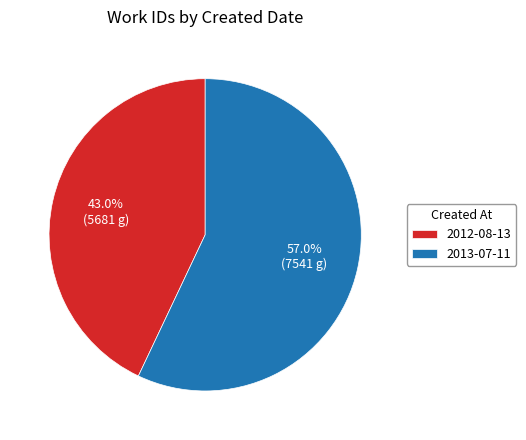

To the nearest percent, what is the difference between the 2012-08-13 and 2013-07-11 slice percentages?

14%